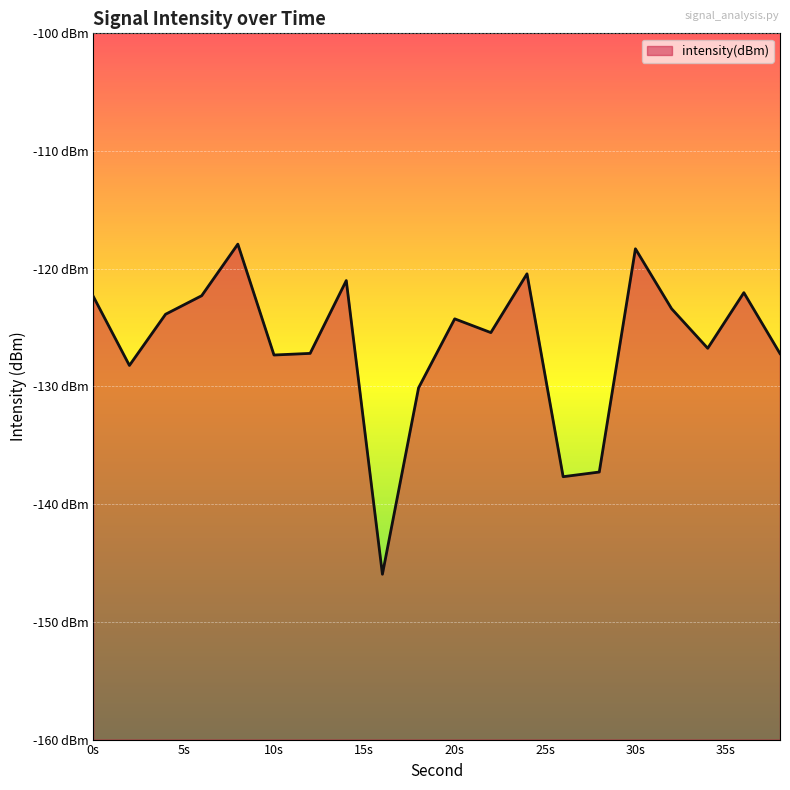

Is it true that the value at 38 is -208.7?

False